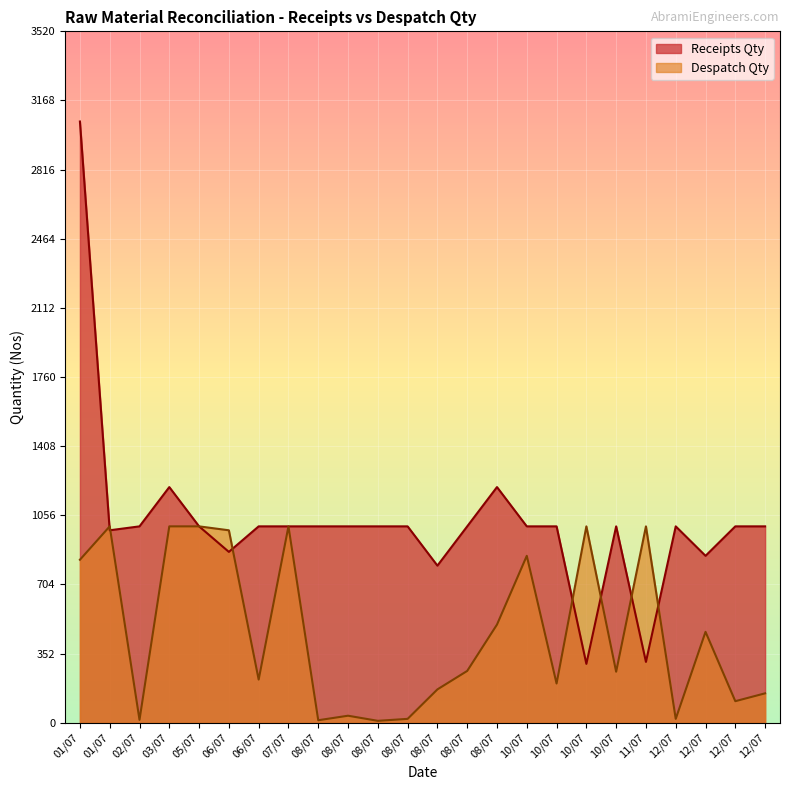

Rank the series by their average value, from lowest to highest.

Despatch Qty, Receipts Qty